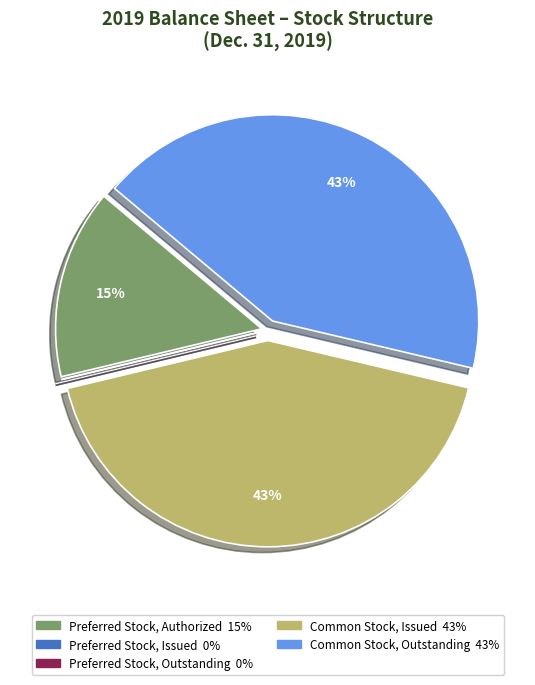

To the nearest percent, what percentage of the pie is Common Stock, Issued?

43%